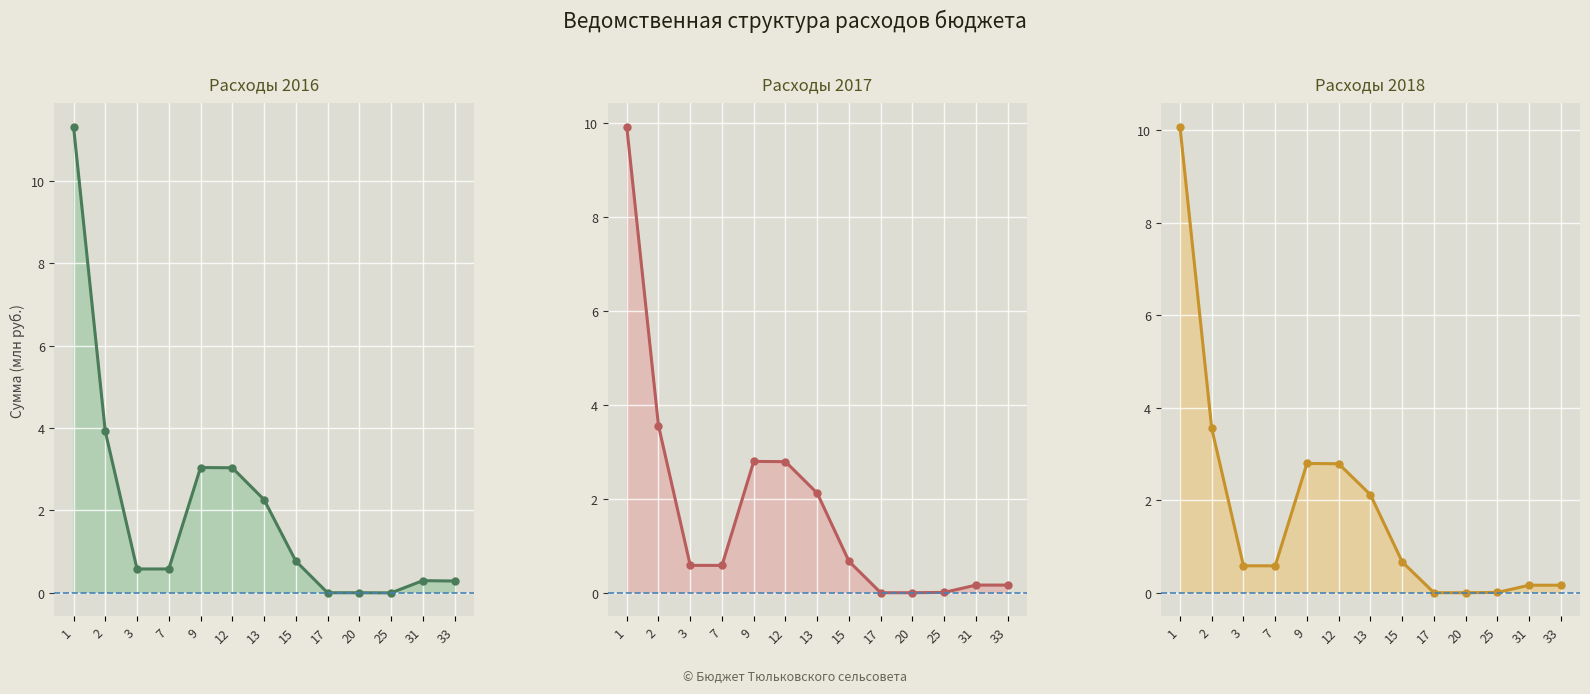

How many interior local peaks does the 2017 series have?

1